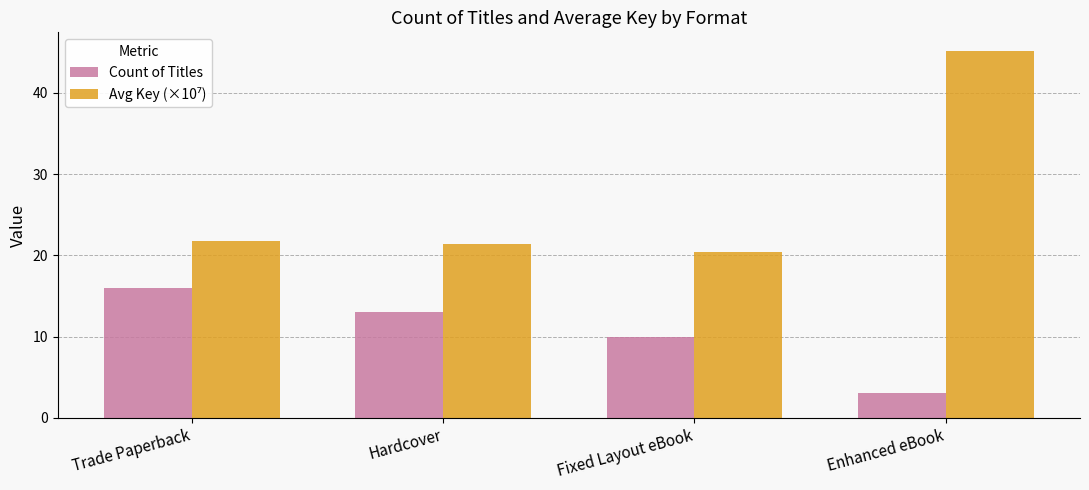

At which category is the sum across all series the highest?

Enhanced eBook